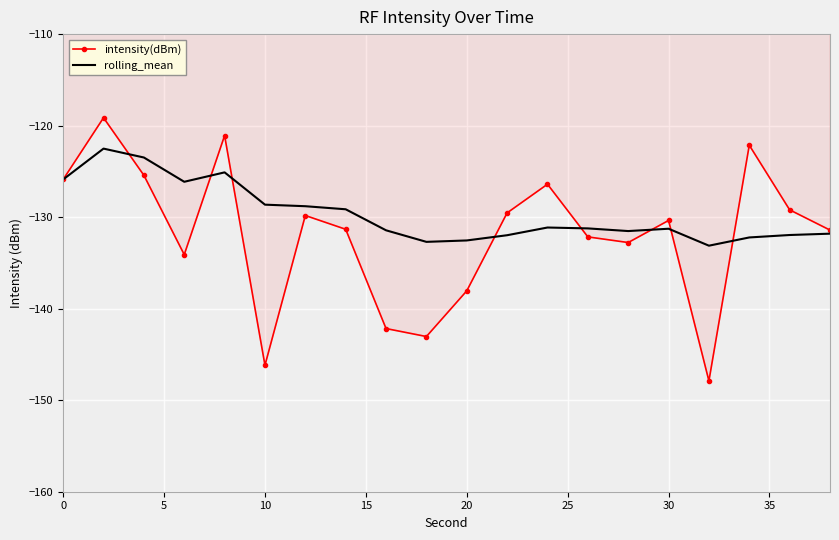

What are all the series names shown in the legend?

intensity(dBm), rolling_mean